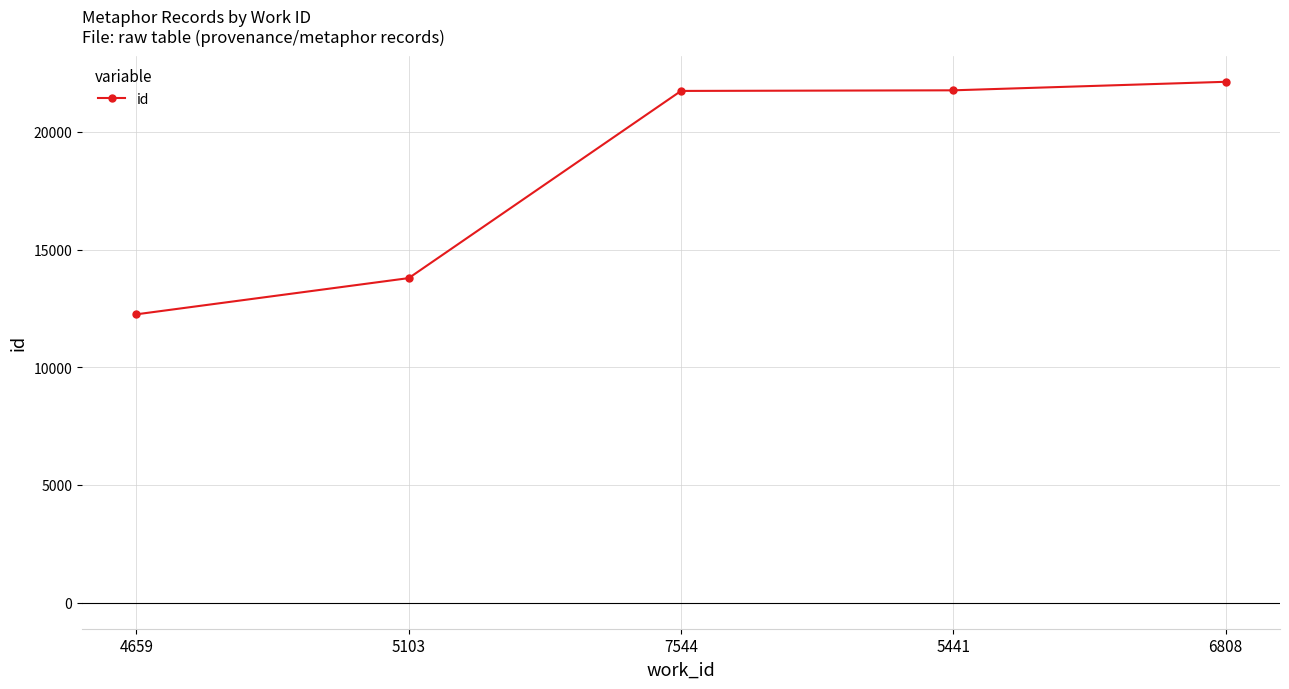

Where is the data nearest to the value 17187?

5103